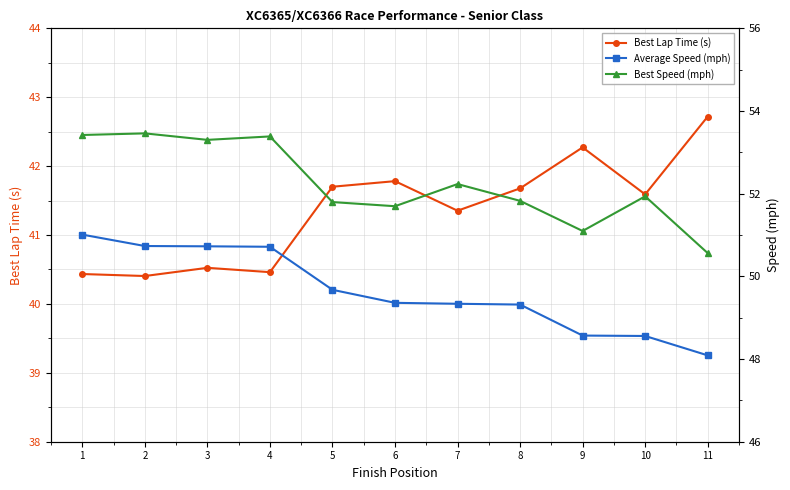

At which label is Best Speed (mph) closest to 52?

10